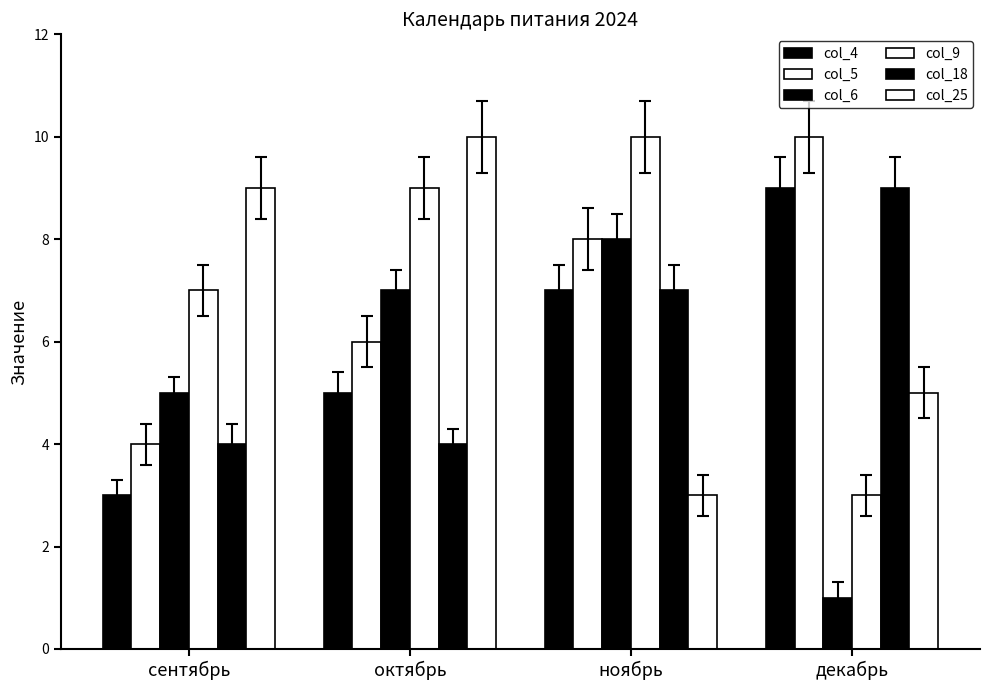

How many categories are shown in the chart?

4